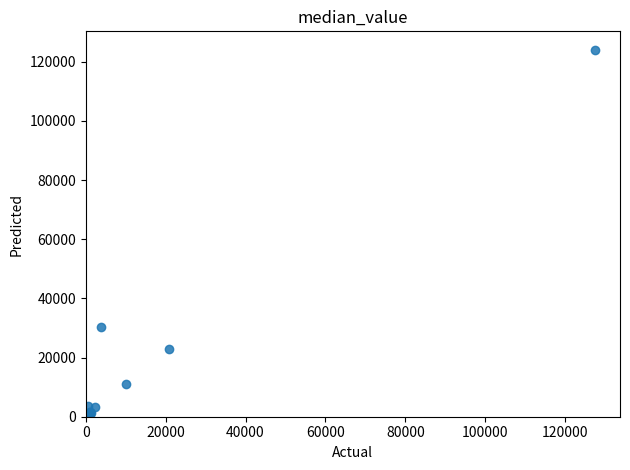

What Y value in the scatter plot is closest to 62025?

30233.2